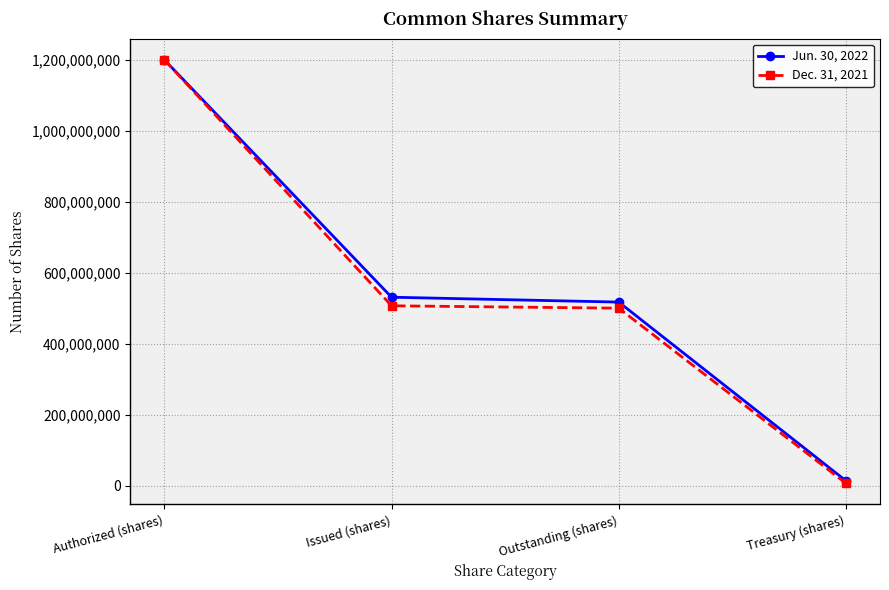

Where does the Jun. 30, 2022 series first go above 531051530?

Authorized (shares)